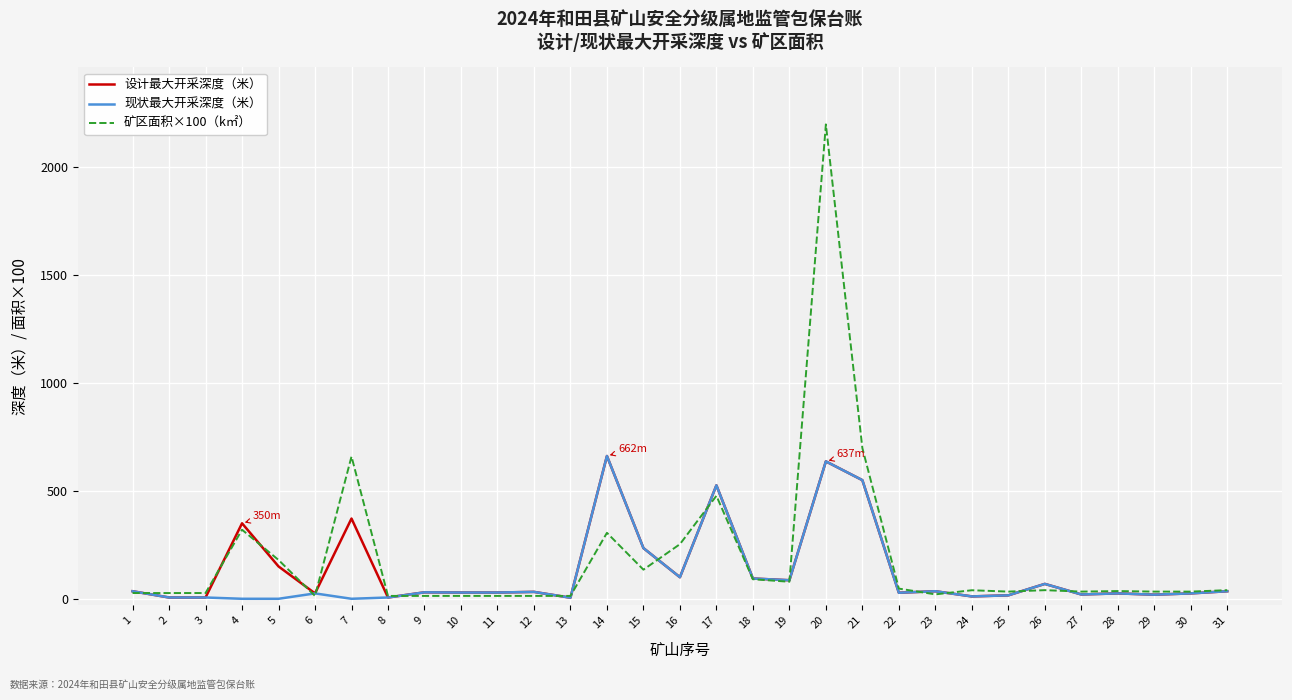

Which series has the largest range (max minus min)?

矿区面积×100（k㎡）